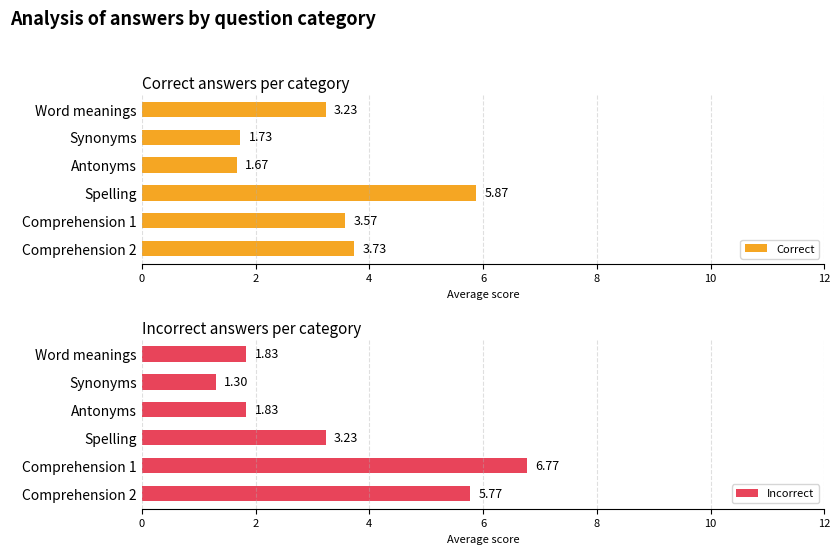

What is the sum of the Incorrect values at Antonyms and Comprehension 1?

8.6